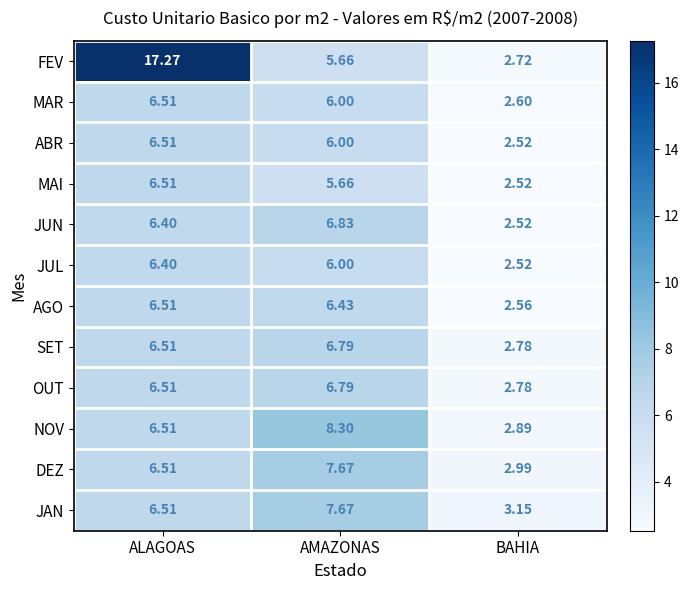

At which label is ABR closest to 4?

BAHIA